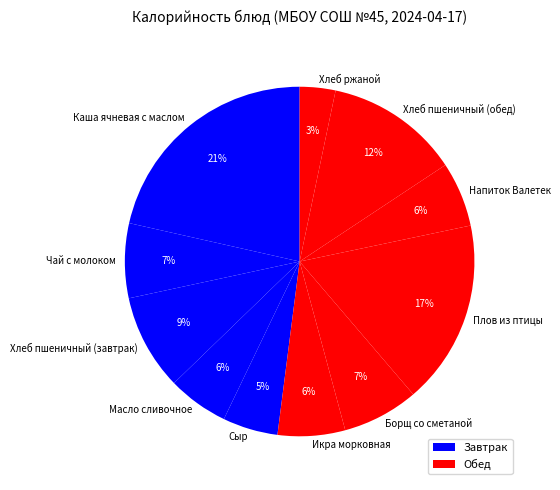

What percentage is the Хлеб пшеничный (обед) slice, to the nearest percent?

12%